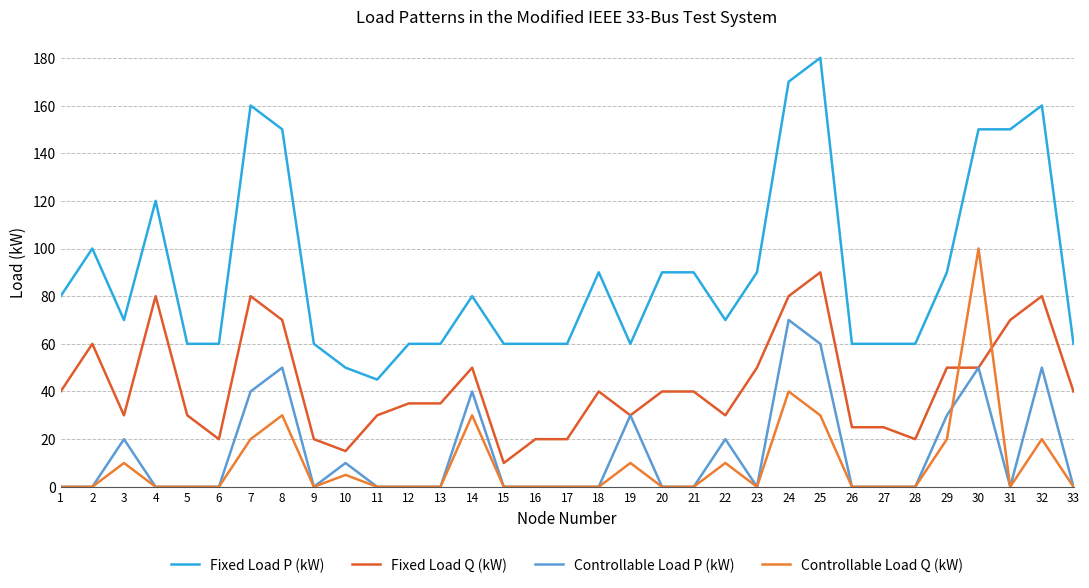

True or false: Fixed Load P (kW) and Controllable Load P (kW) cross at least once.

False